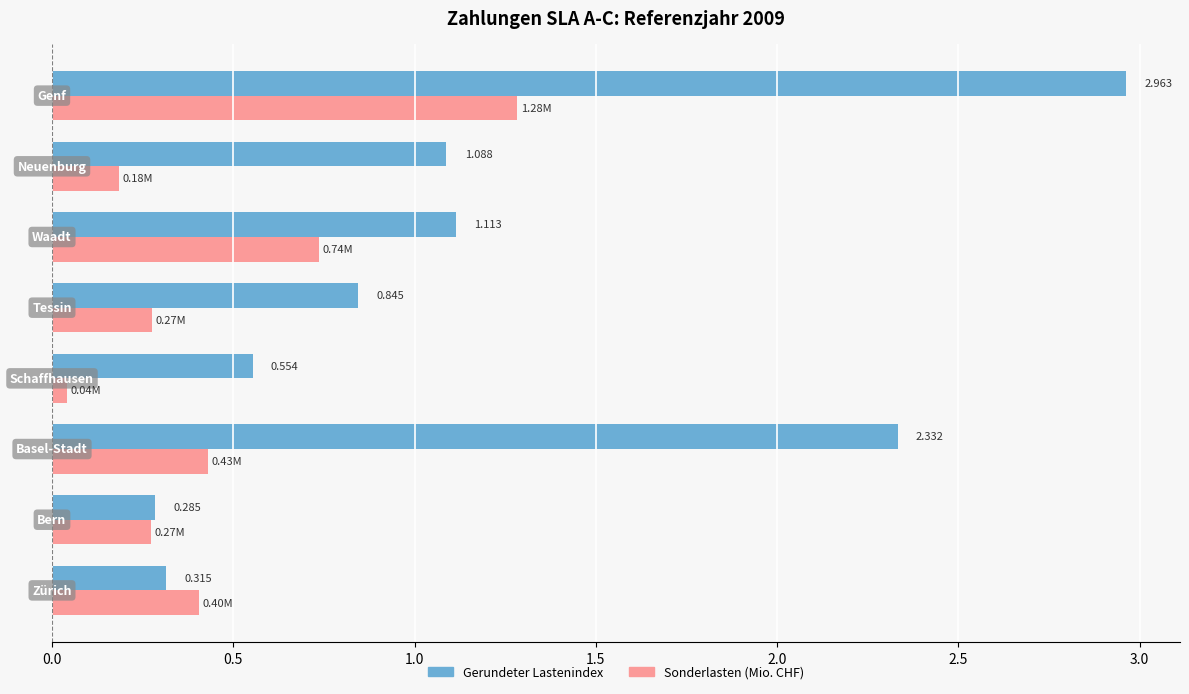

What is the difference between the maximum and minimum values in the Gerundeter Lastenindex series?

2.7